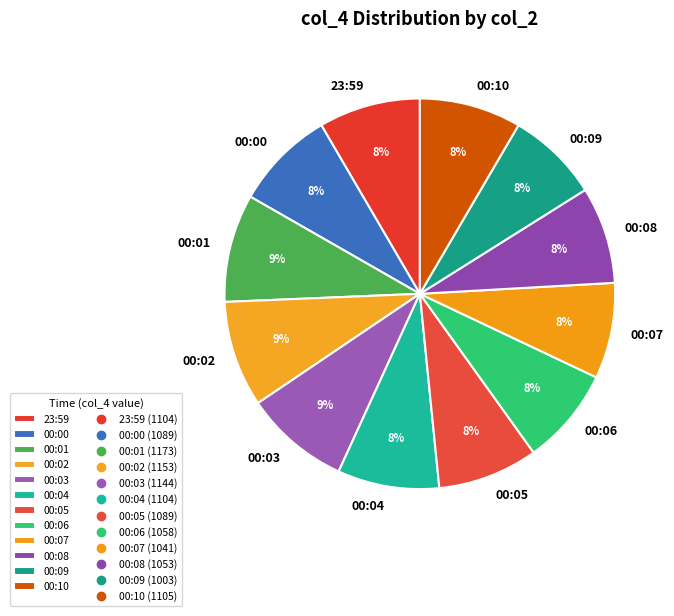

Is there any slice that represents more than half of the pie?

No